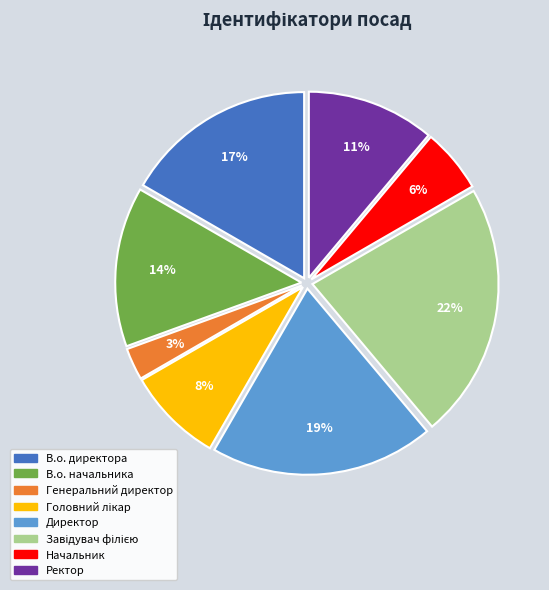

How many slices are in this pie chart?

8